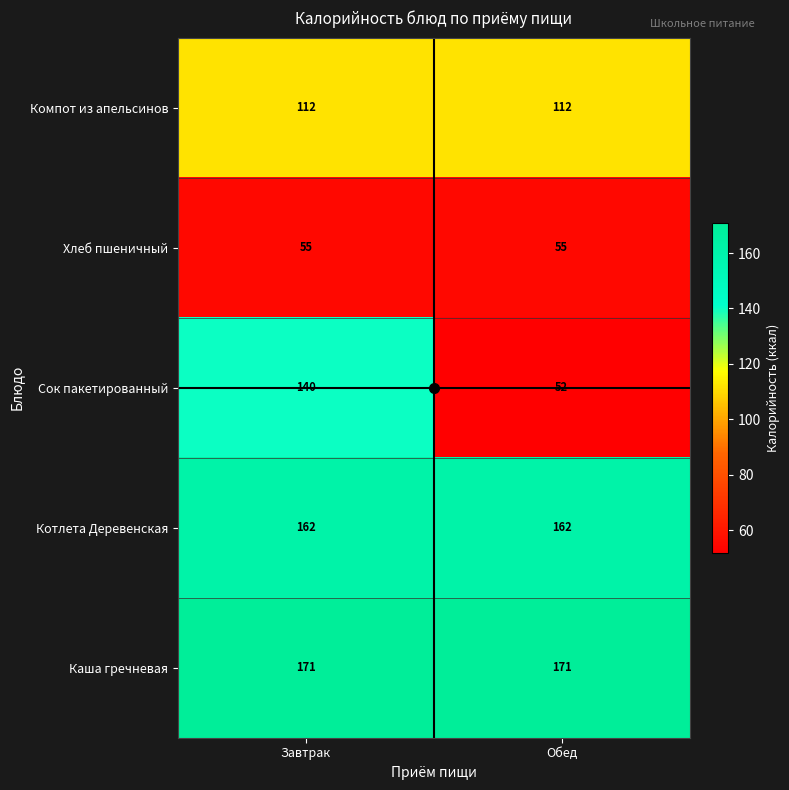

At which category is the sum across all series the highest?

Завтрак